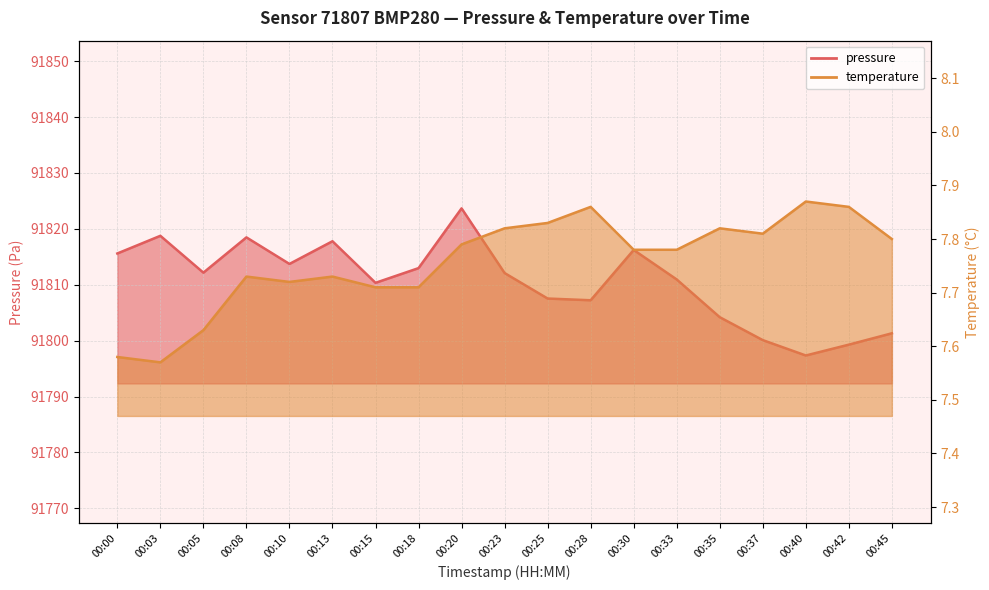

What is the difference between the second highest and second lowest values in the pressure series?

19.5